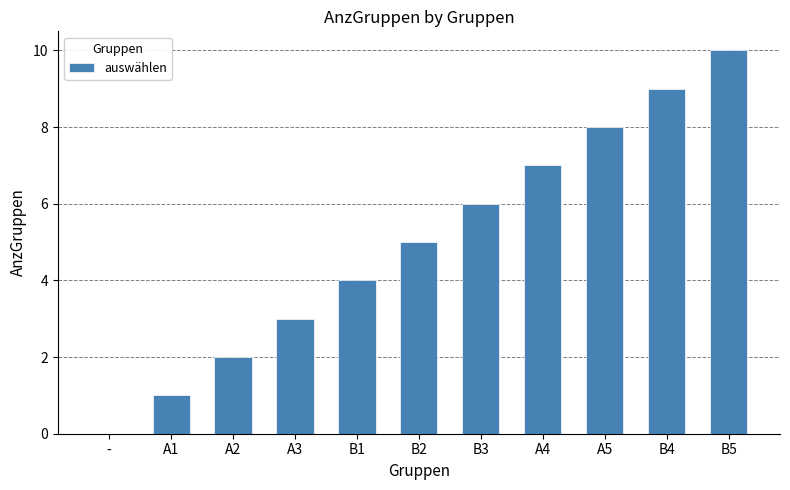

What is the difference between the values at B3 and B2?

1